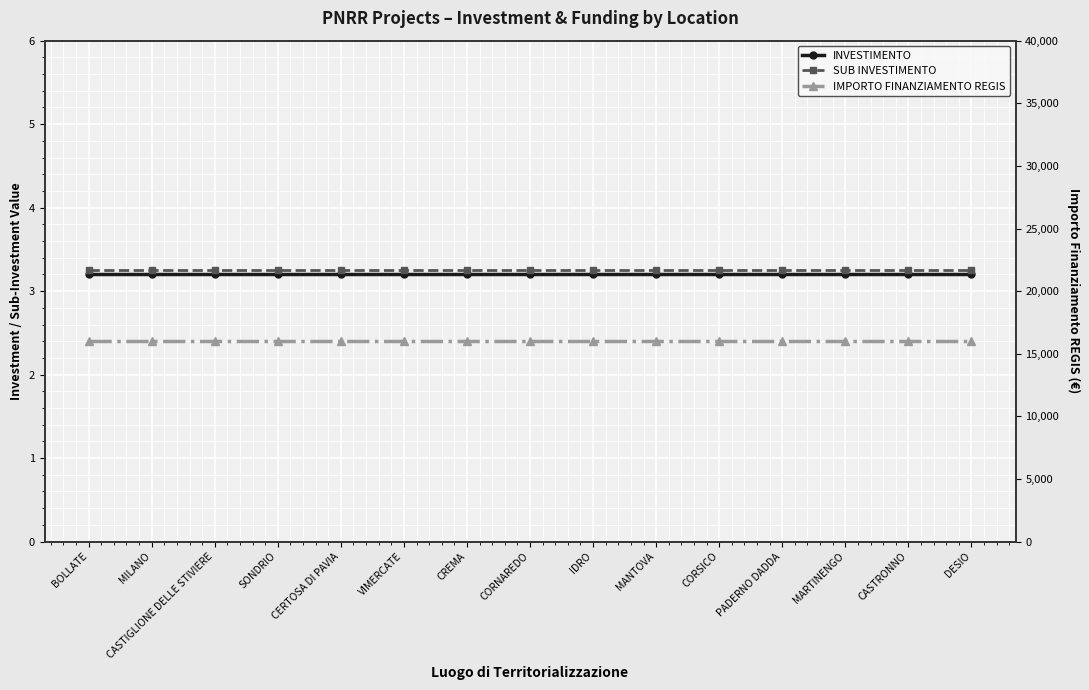

Which has a higher value, MILANO or CORSICO?

MILANO